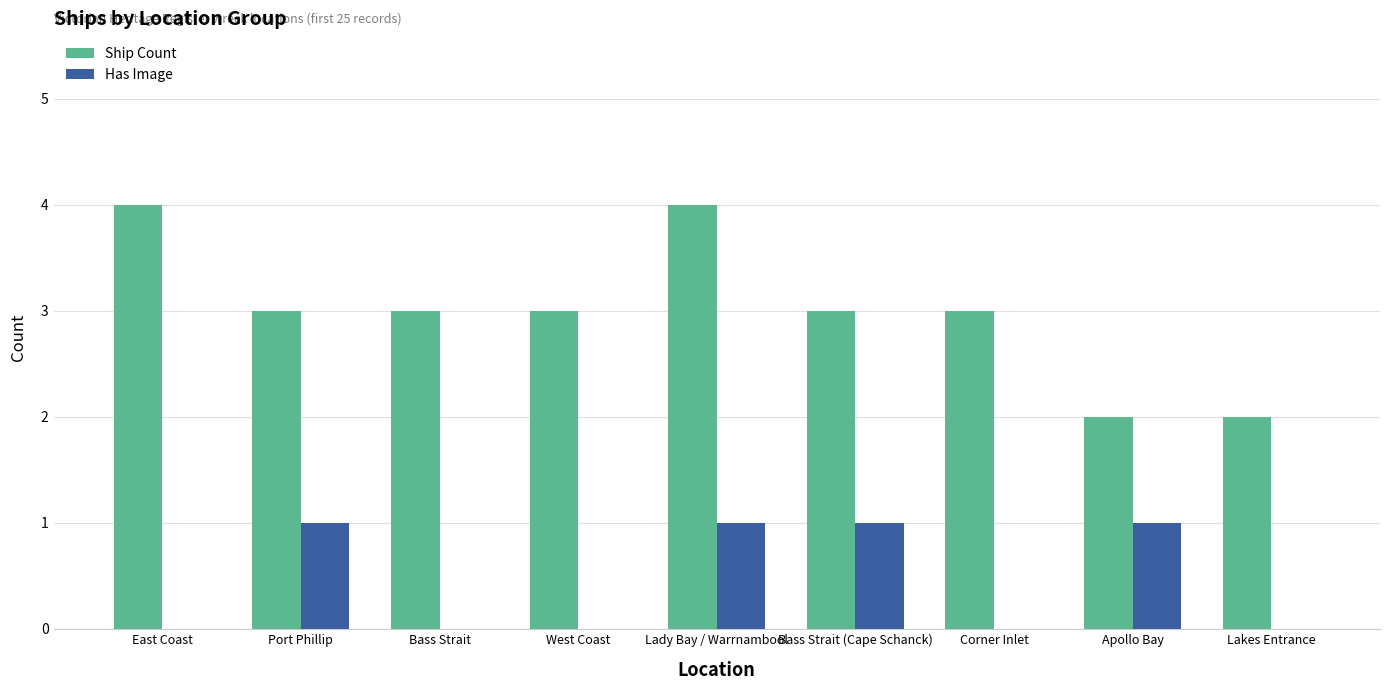

What is the total value across all series at Lakes Entrance?

2